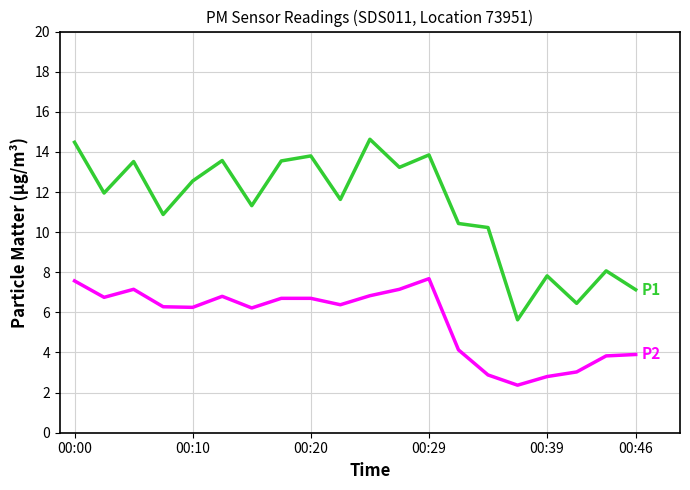

What is the minimum value shown in the chart?

2.4